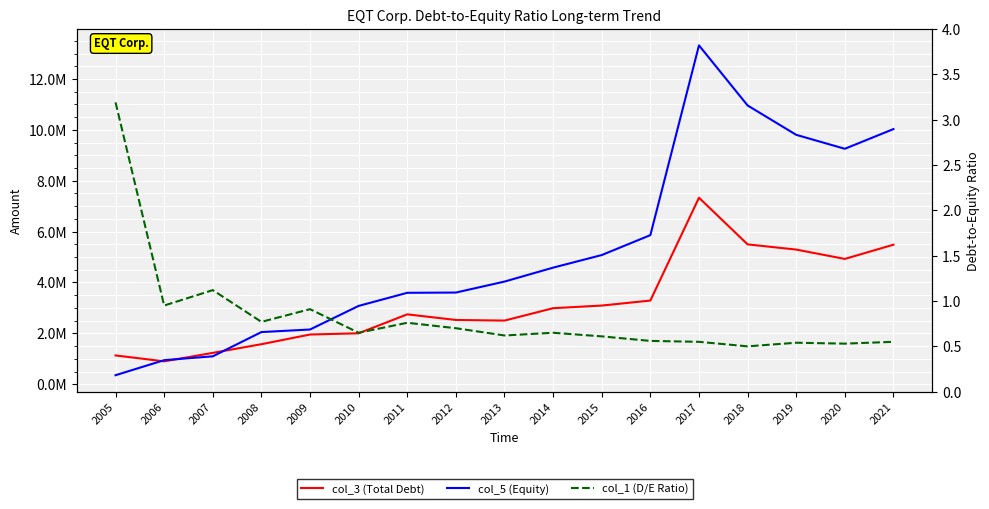

At which category does col_3 reach its first local peak?

2011